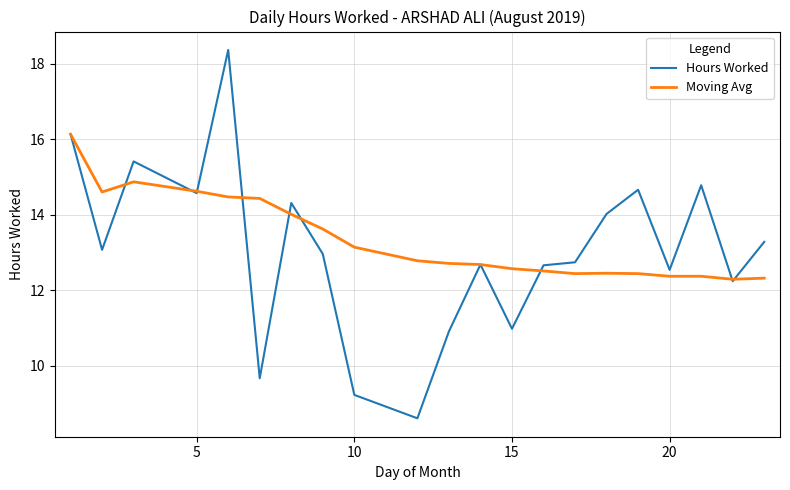

What is the highest value of the Hours Worked series?

18.4